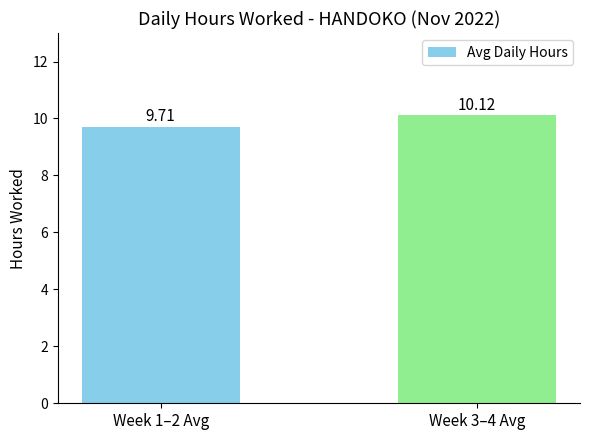

What is the value of the 2nd bar from the left?

10.1